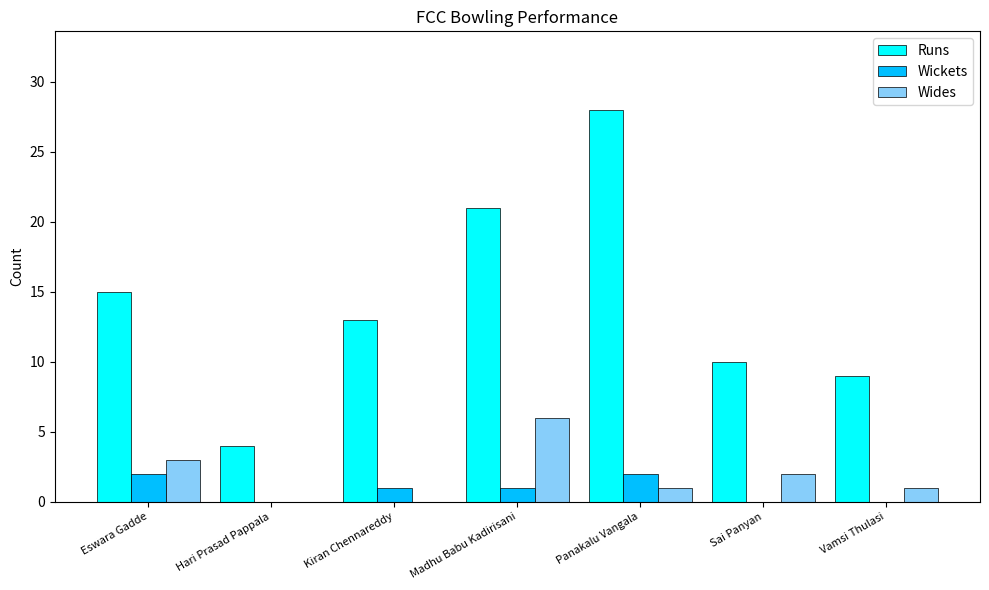

Are the bars grouped side by side (vs. stacked)?

Yes